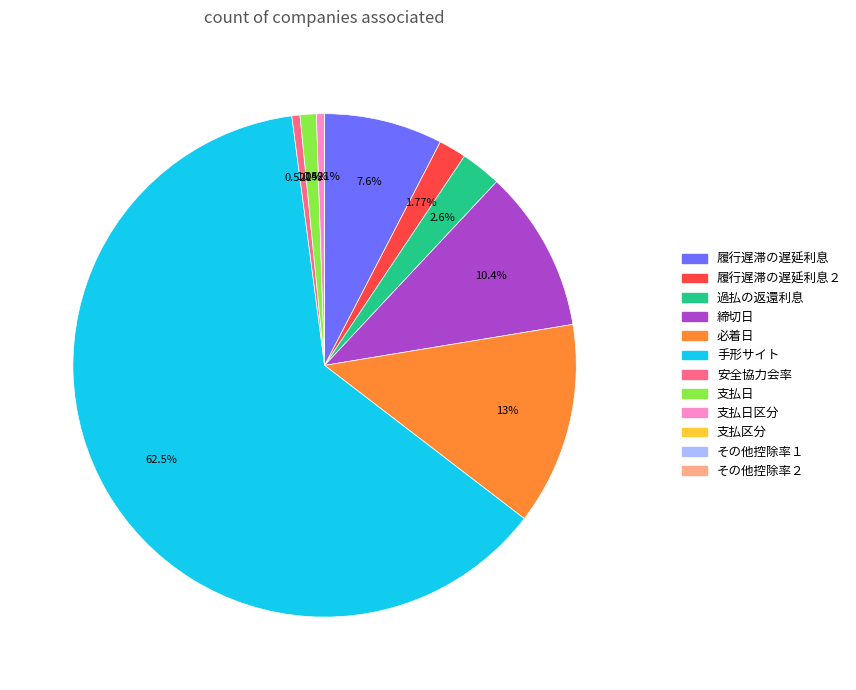

What percentage is NOT represented by 手形サイト?

37.5%